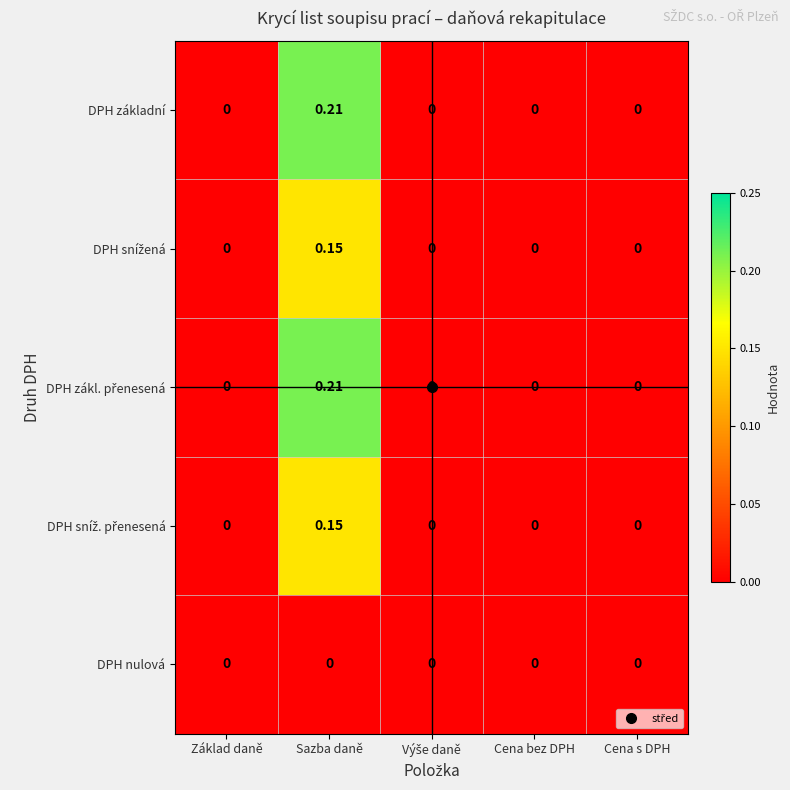

How many positive values does the DPH základní series have?

1